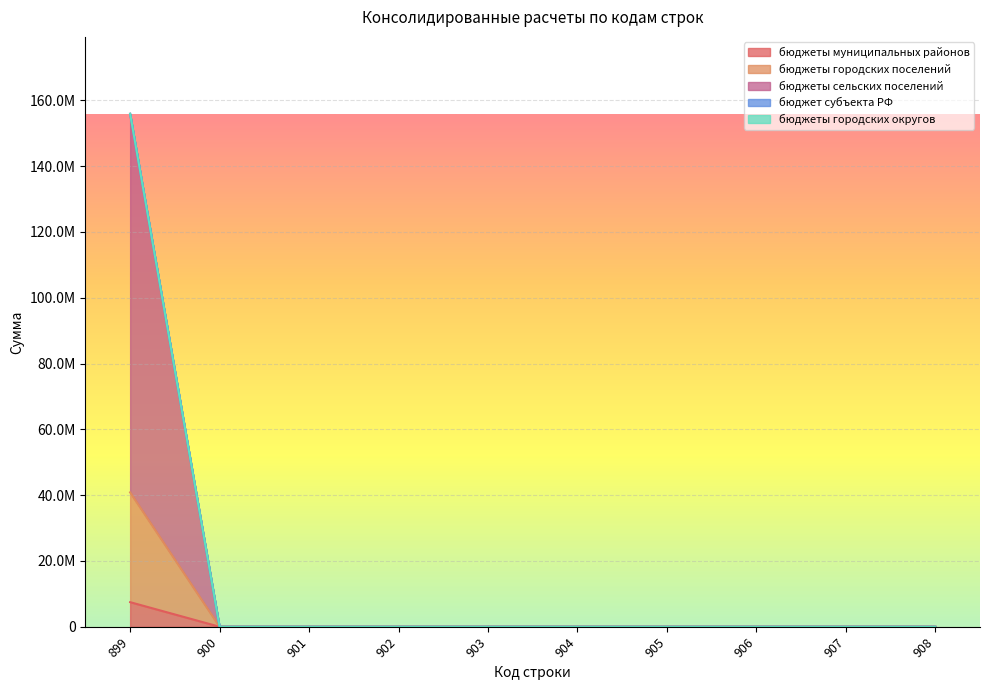

What is the maximum value for бюджеты городских поселений?

40858190.5